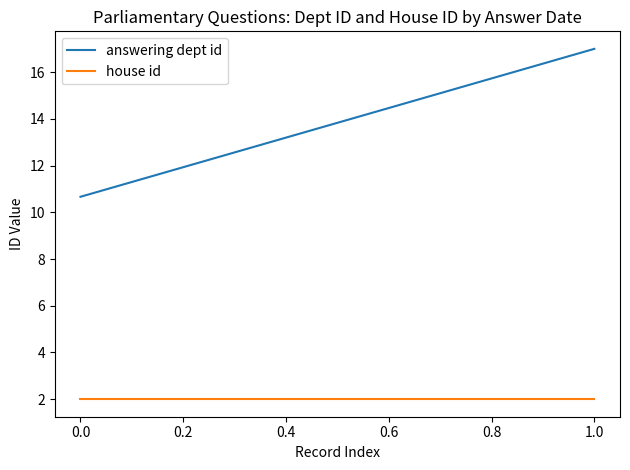

Which series has the largest total across all categories?

answering dept id